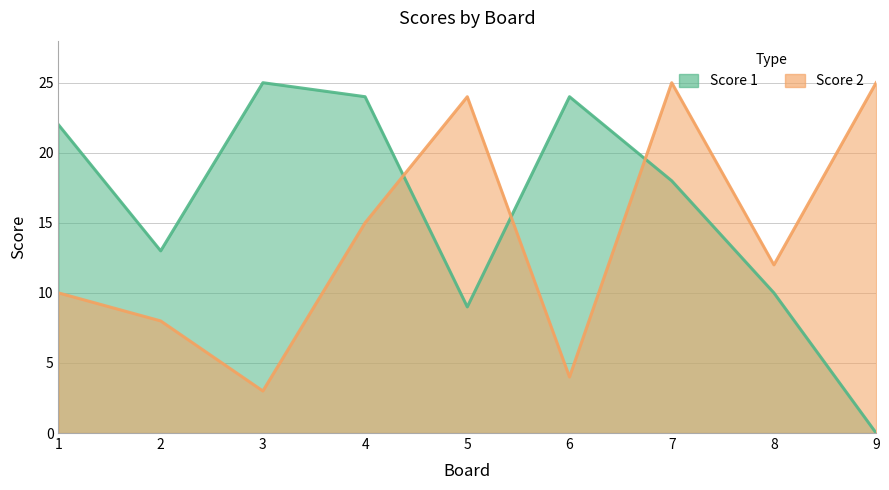

Which series ends up on top after the final intersection of Score 1 and Score 2?

Score 2